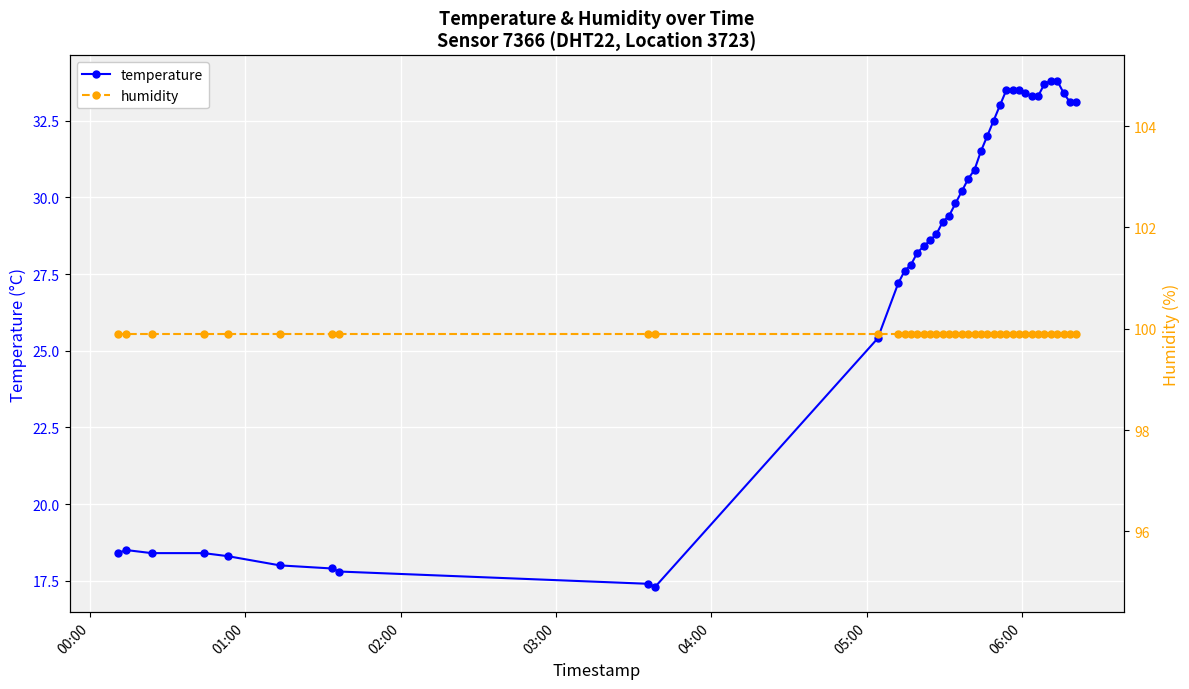

What is the value of the temperature point at the 37th from the left?

33.8